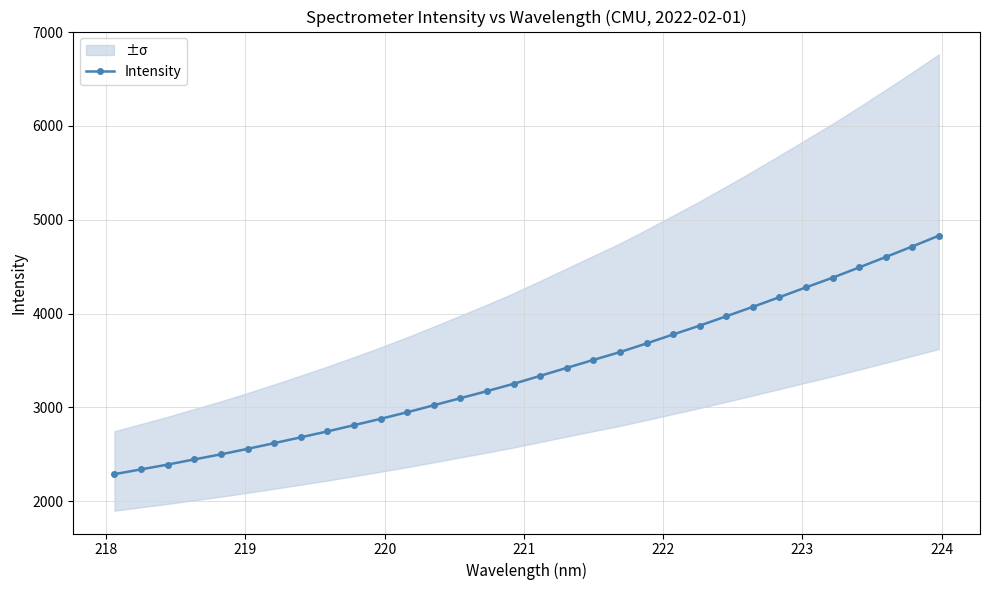

What is the maximum value for Intensity?

4830.3